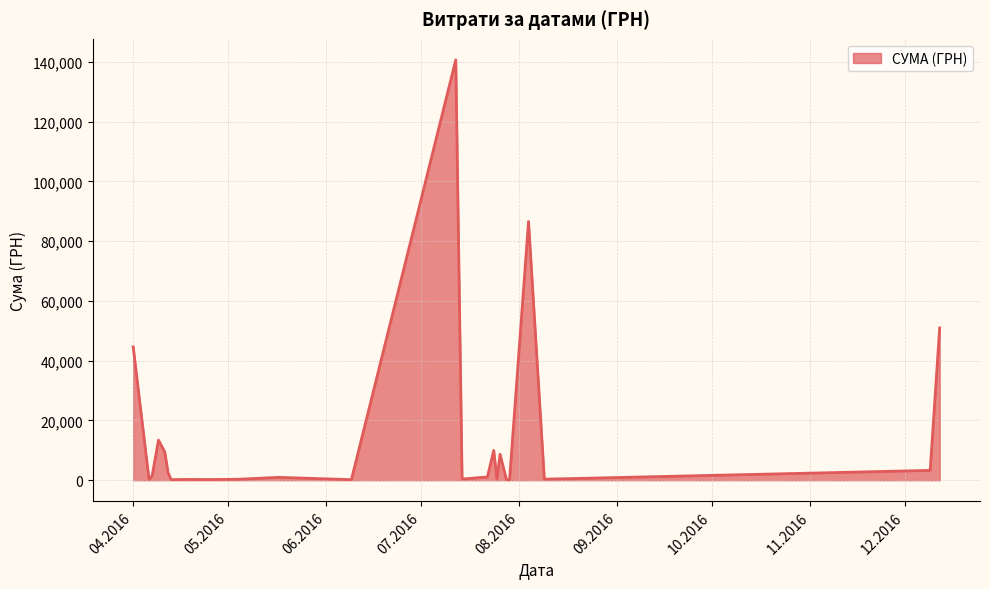

How many categories are shown in the chart?

25